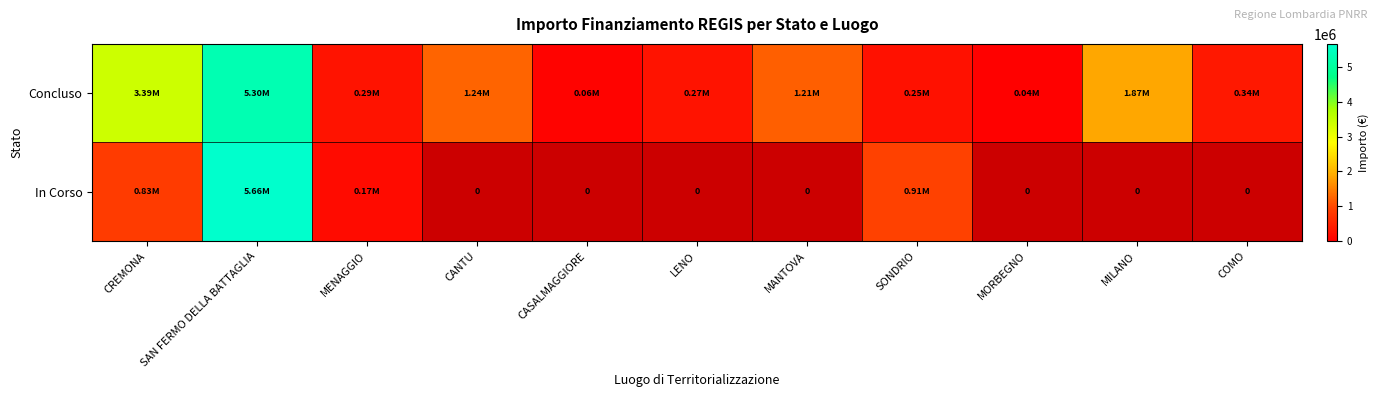

At which label is In Corso closest to 2913705?

SONDRIO